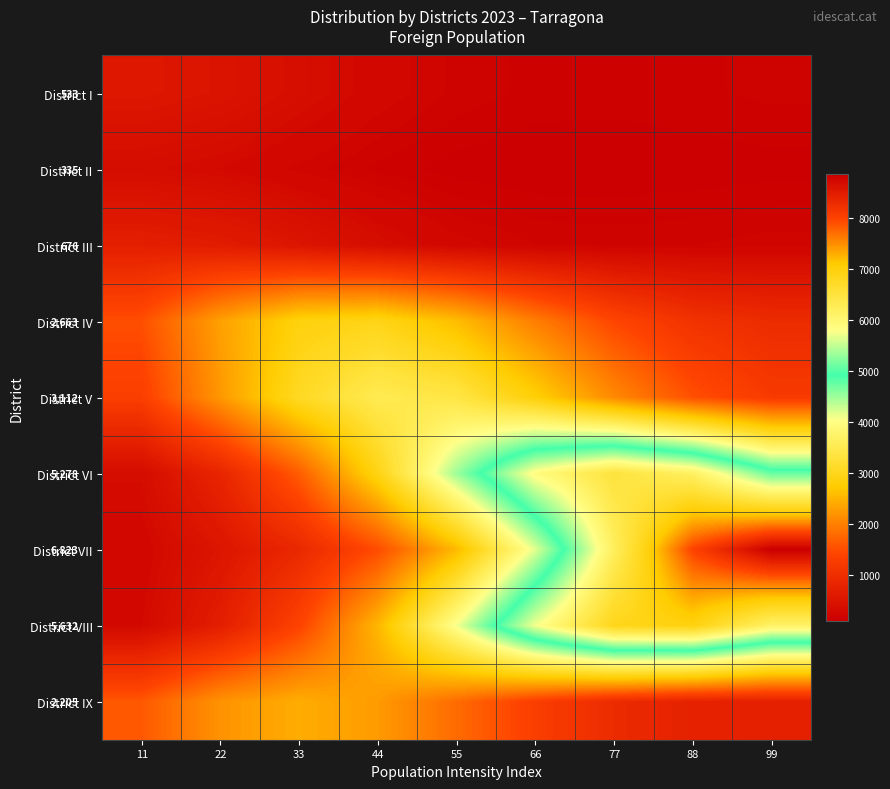

At which category does the chart reach its minimum across all series?

66